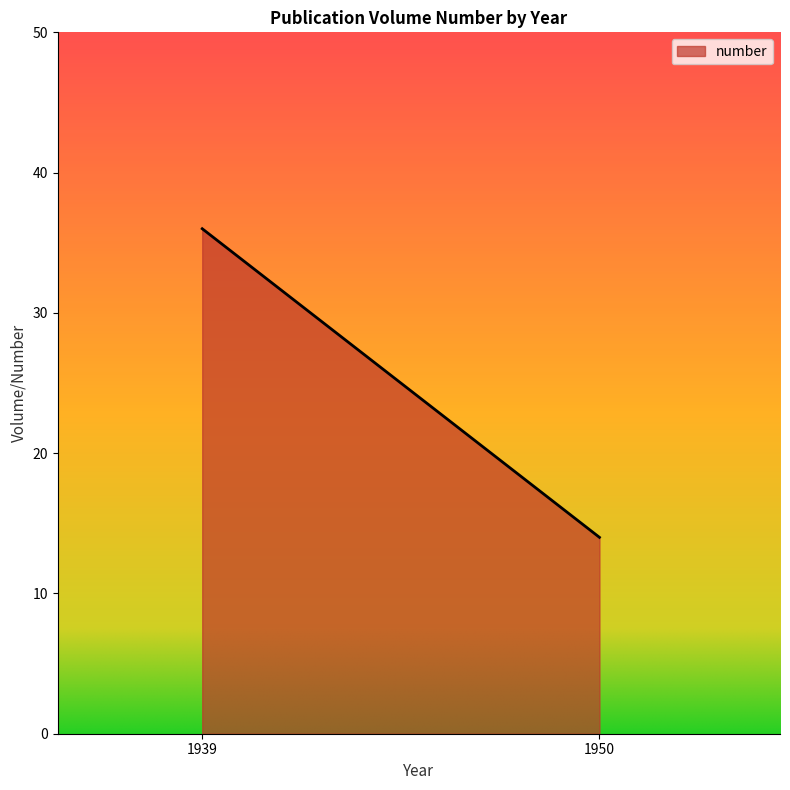

What is the maximum value shown in the chart?

36.0